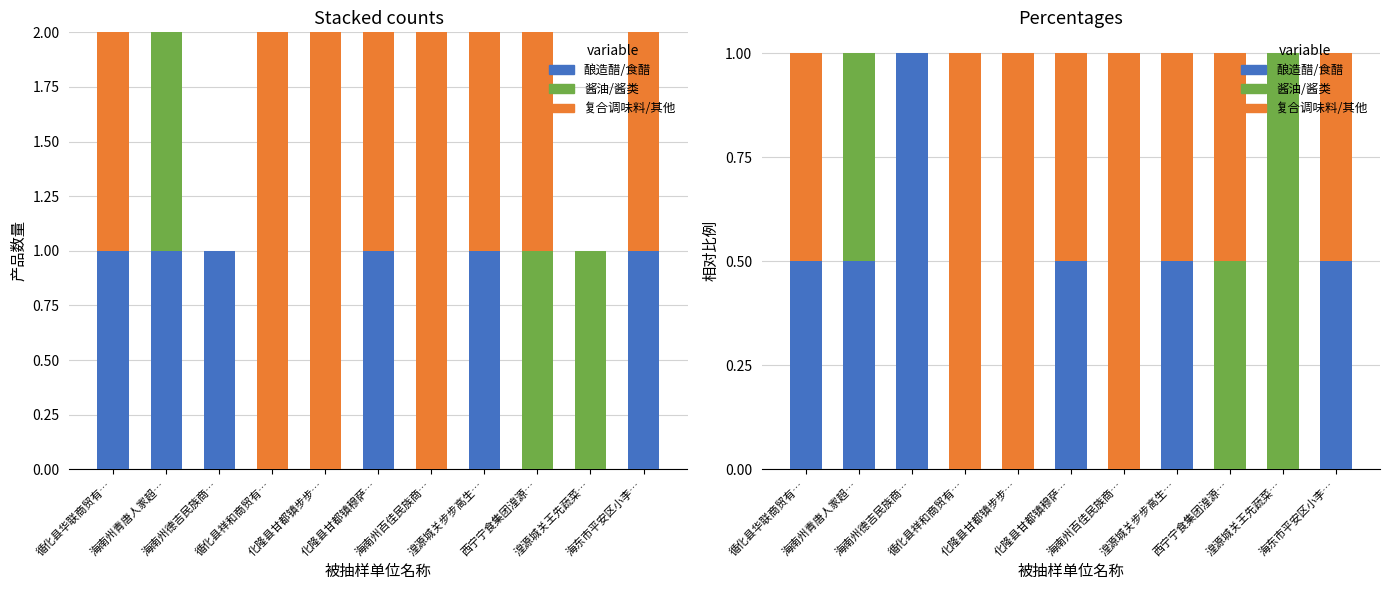

What is the sum of all 复合调味料/其他 values?

5.5